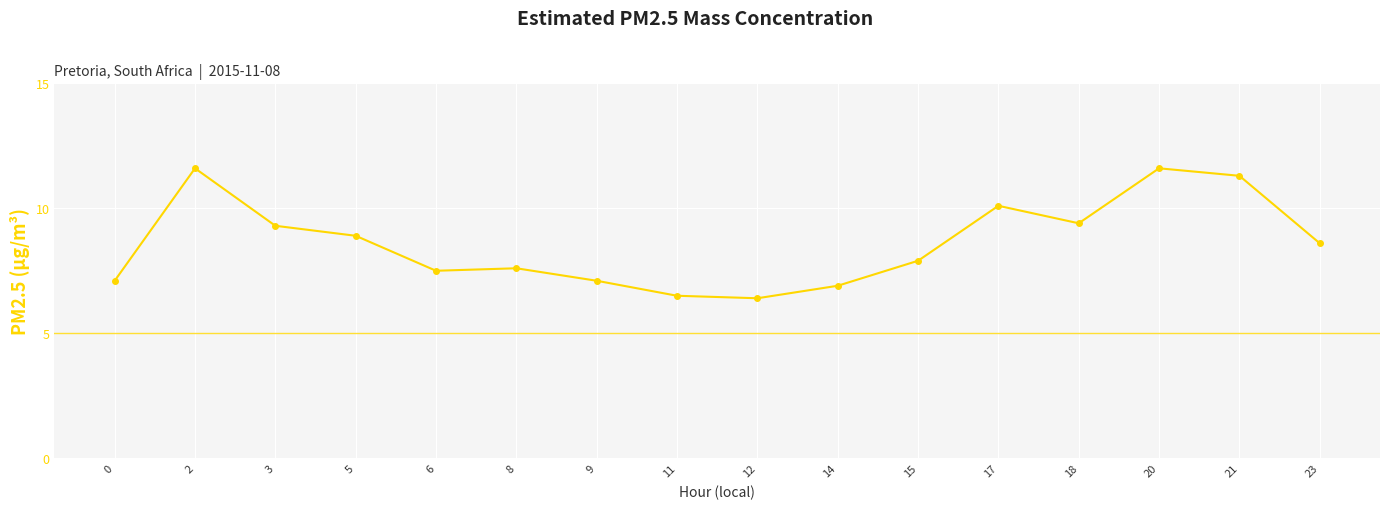

What is the difference between the maximum and minimum values?

5.2